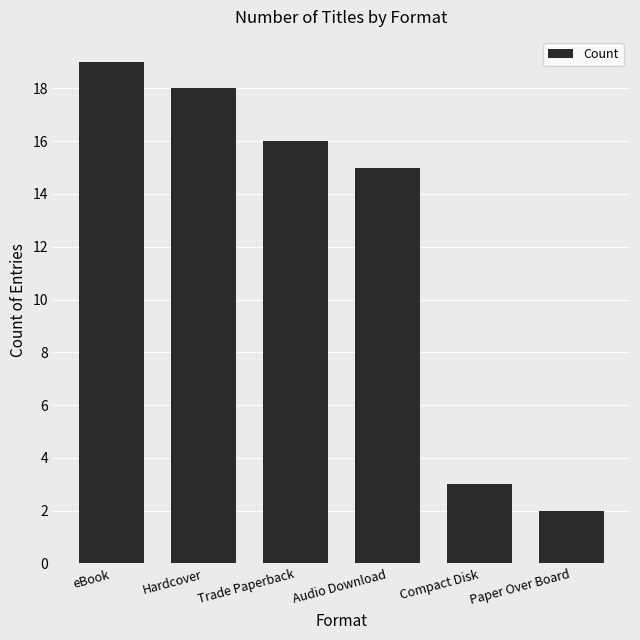

Are the bars grouped side by side (vs. stacked)?

No